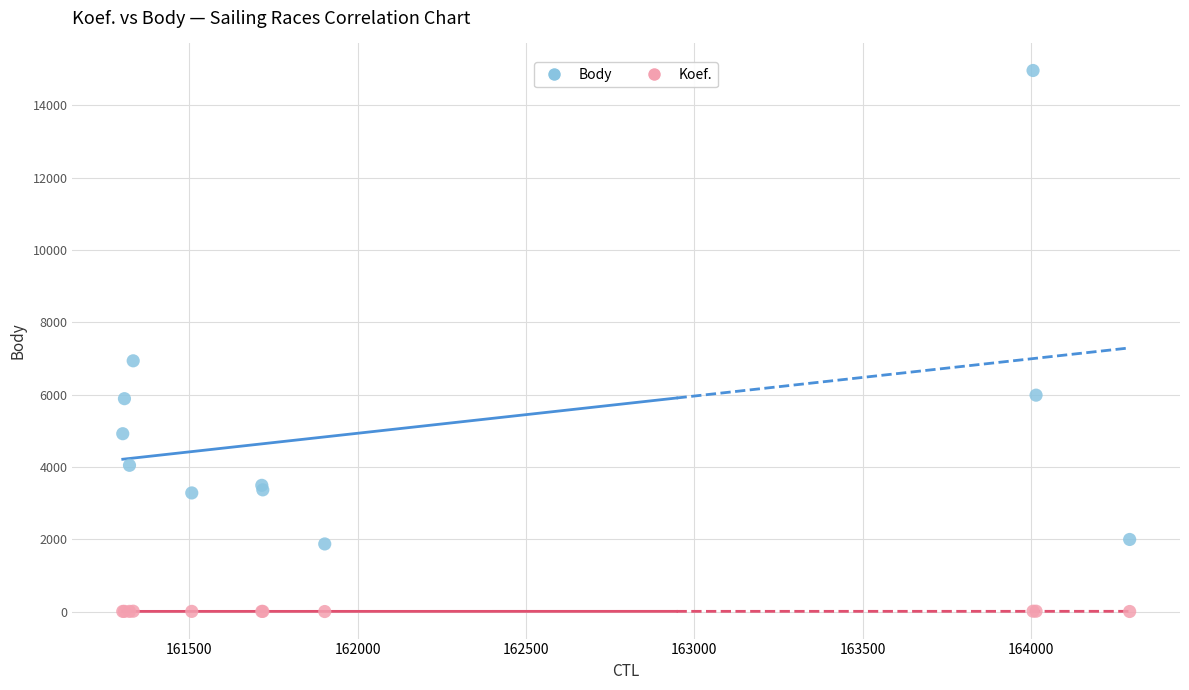

Which series contains the lowest Y value?

Koef.